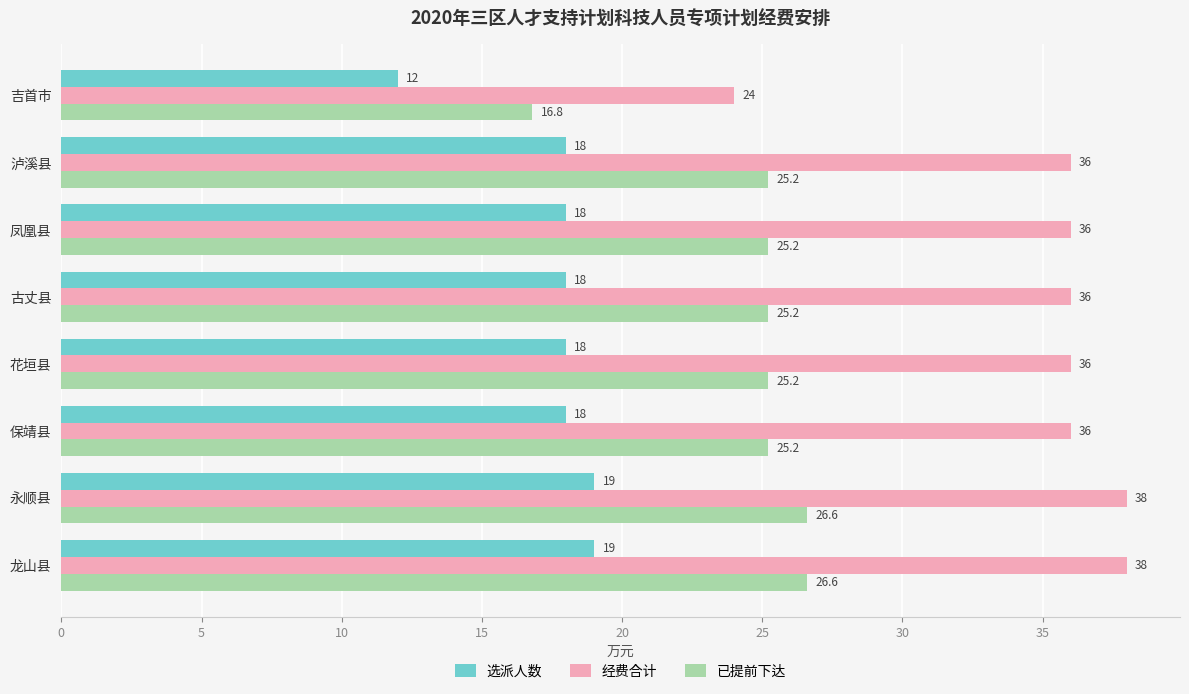

The value of 选派人数 at 保靖县 is 4.5. True or false?

False